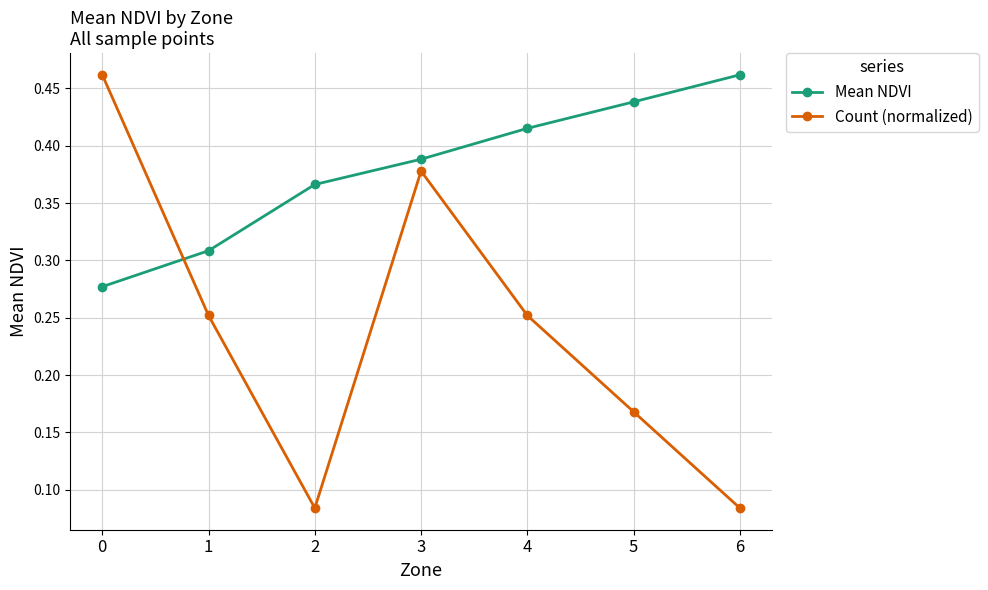

Does the chart display data point markers on the line(s)?

Yes